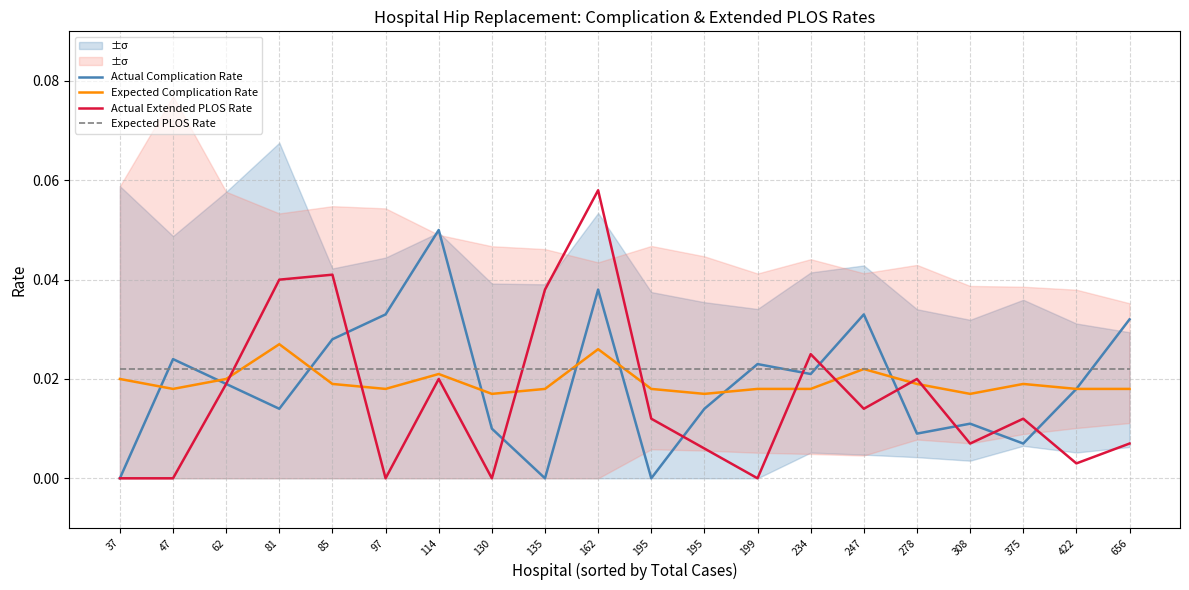

Which label corresponds to the largest value in the chart?

162